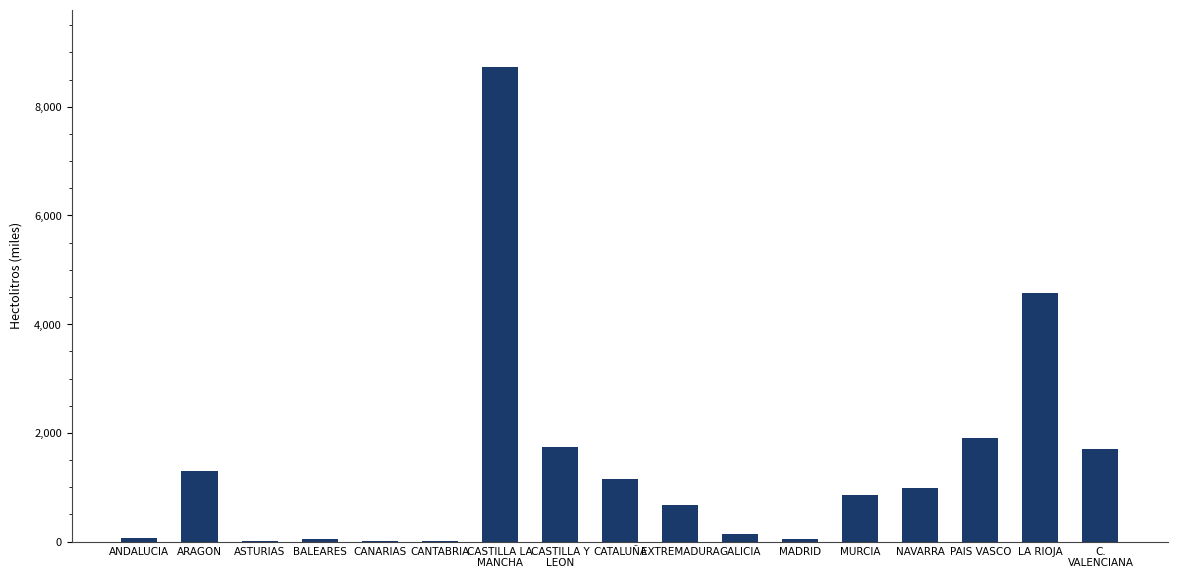

At which label is the value closest to 4370?

LA RIOJA